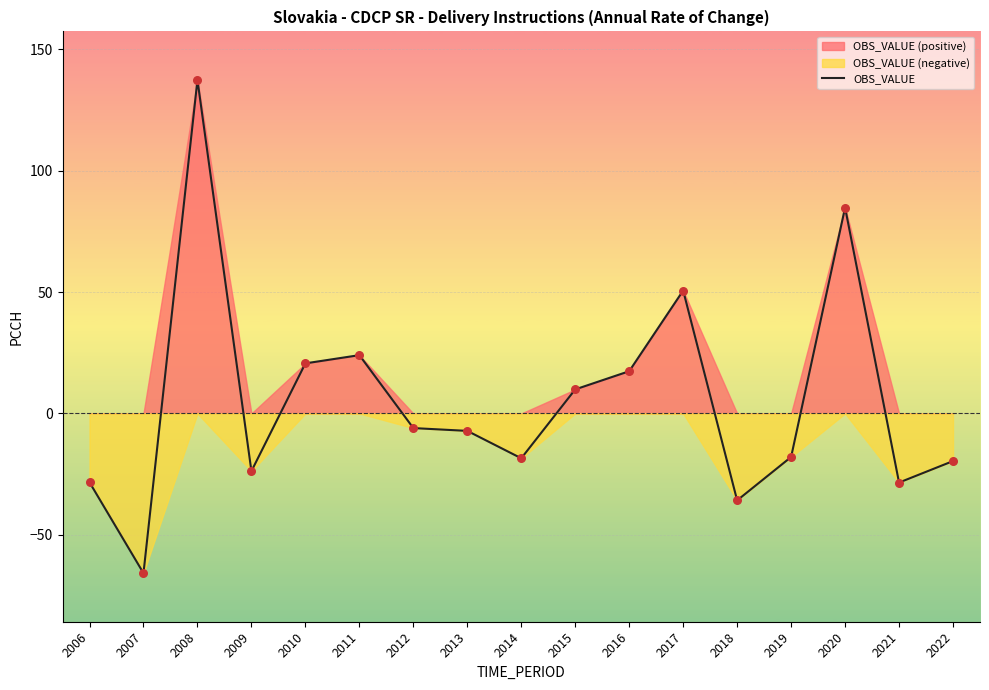

What is the change in value from 2007 to 2017?

+116.4